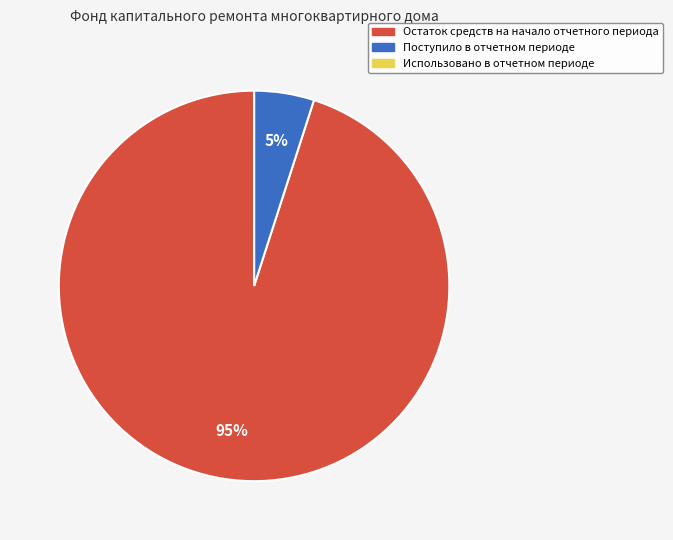

To the nearest percent, what is the average slice percentage?

33%